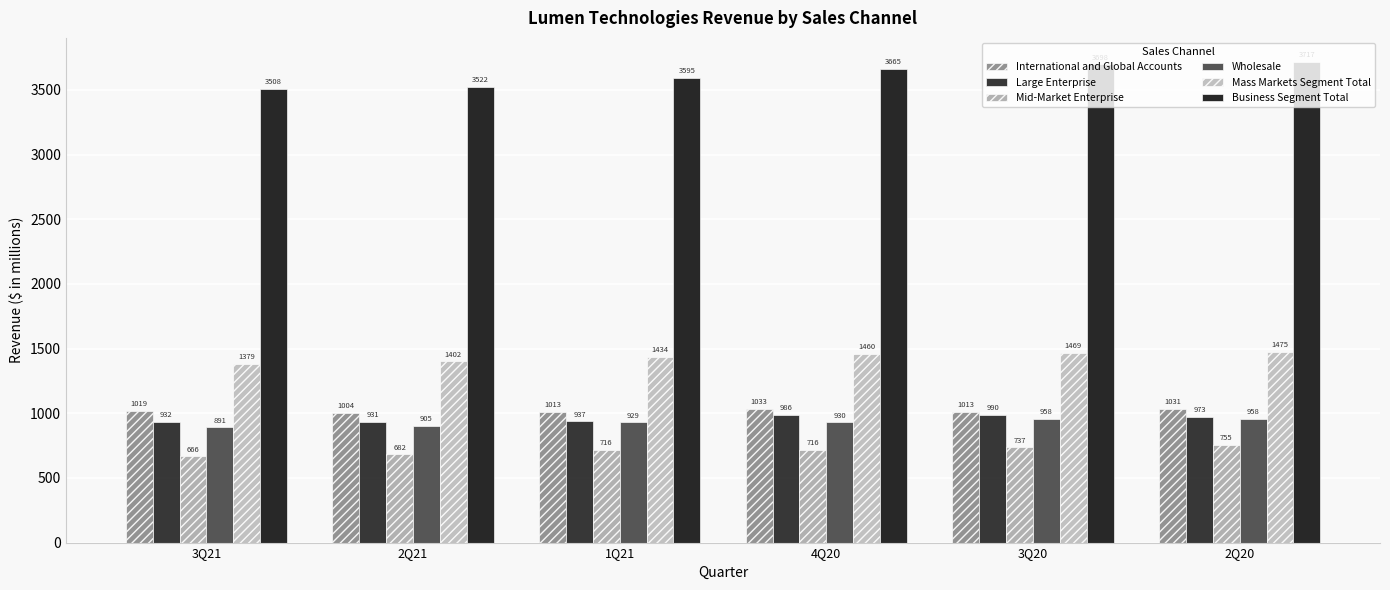

Between 3Q21 and 2Q20, which is larger?

2Q20